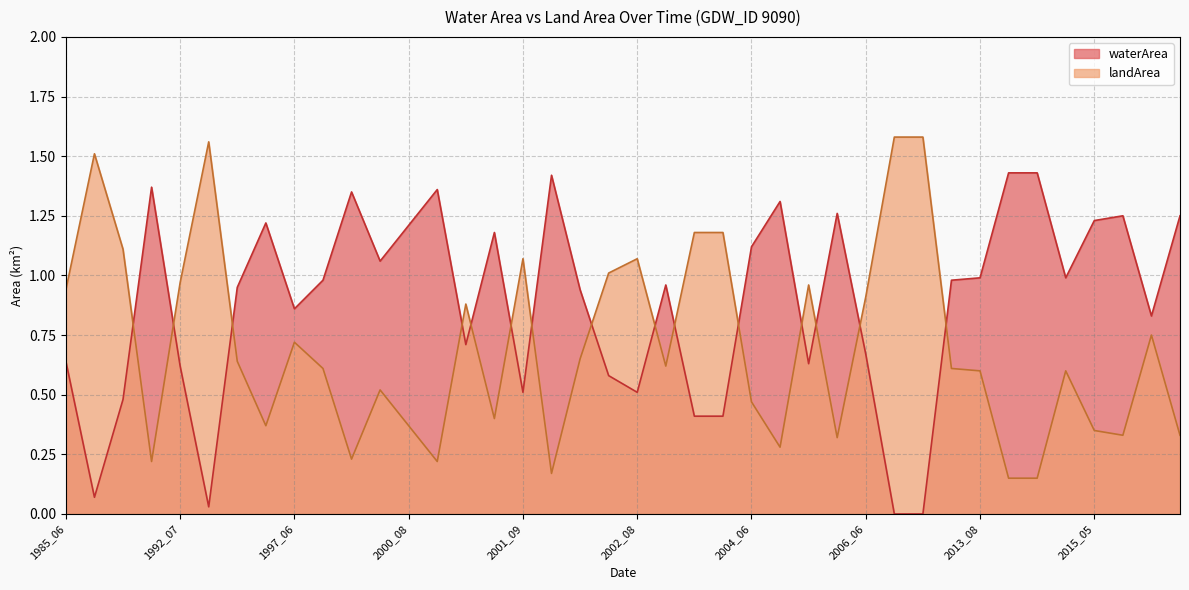

What is the total value across all series at 1989_08?

1.6